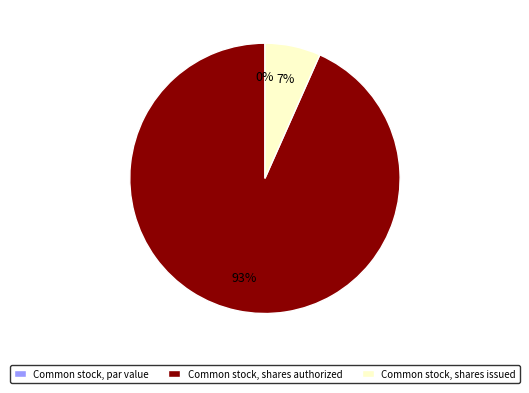

What portion of the pie excludes Common stock, shares authorized?

6.7%